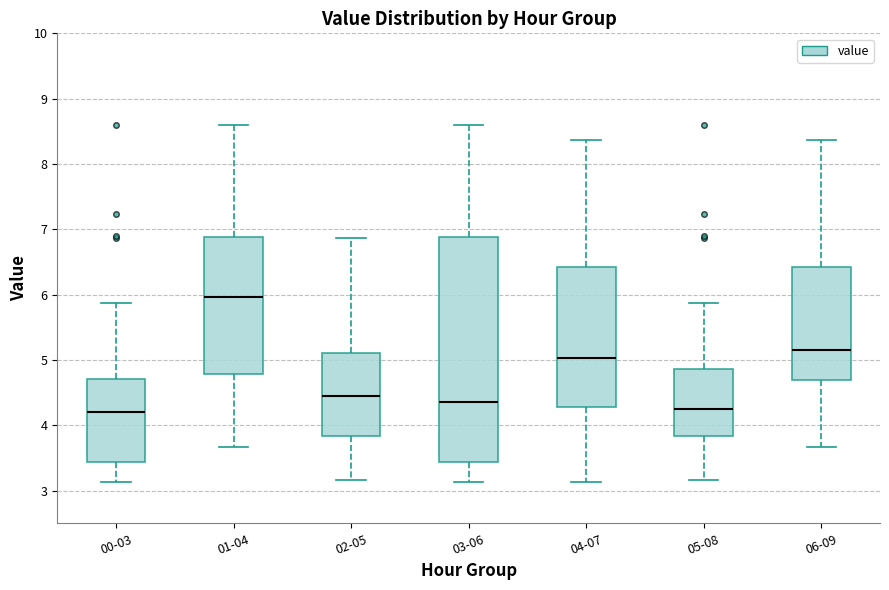

Which box is the tallest, from its lower edge to its upper edge?

03-06